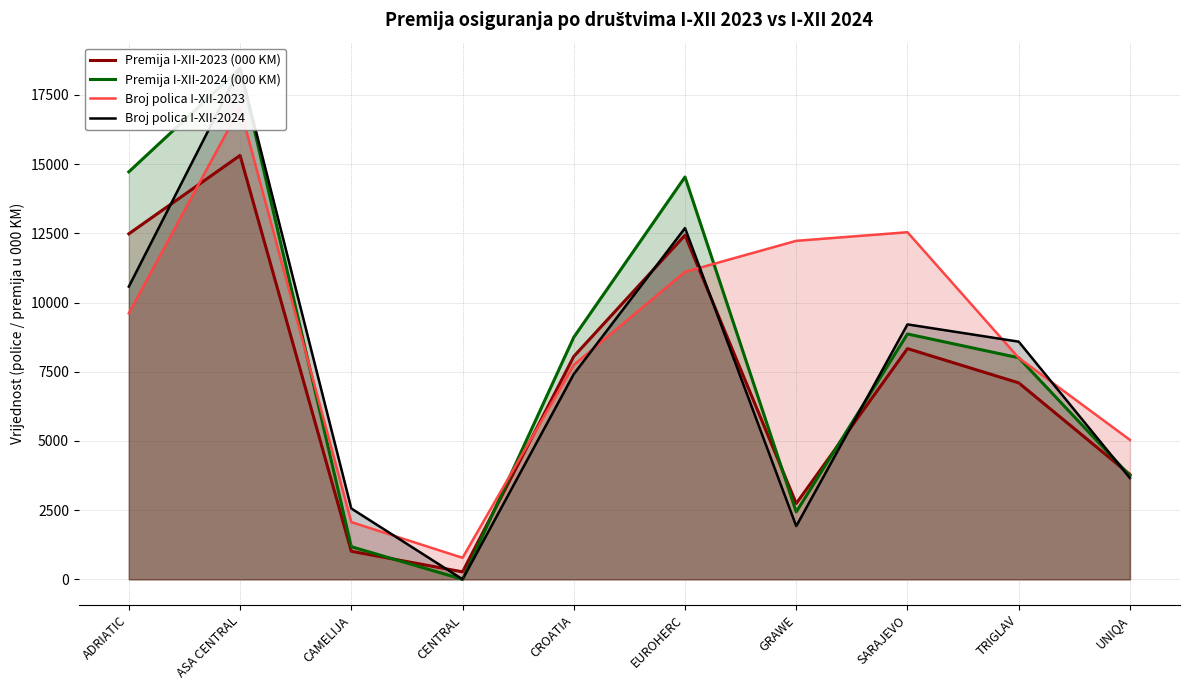

What position from the right is UNIQA?

1